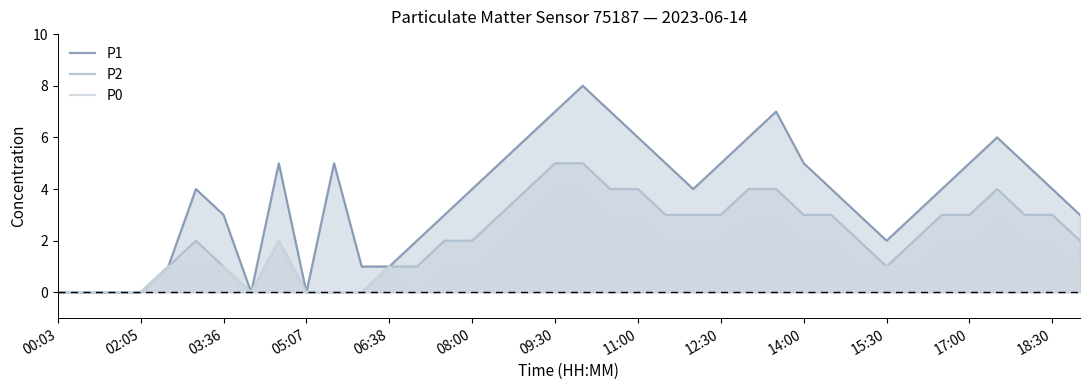

Which series has the widest spread of values?

P1